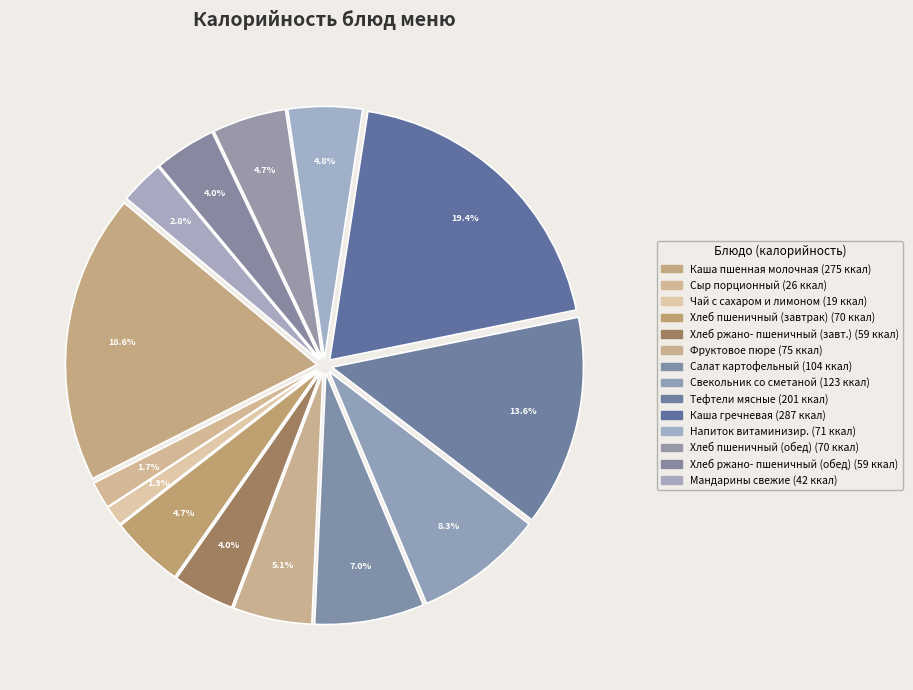

Count the number of slices in the pie.

14